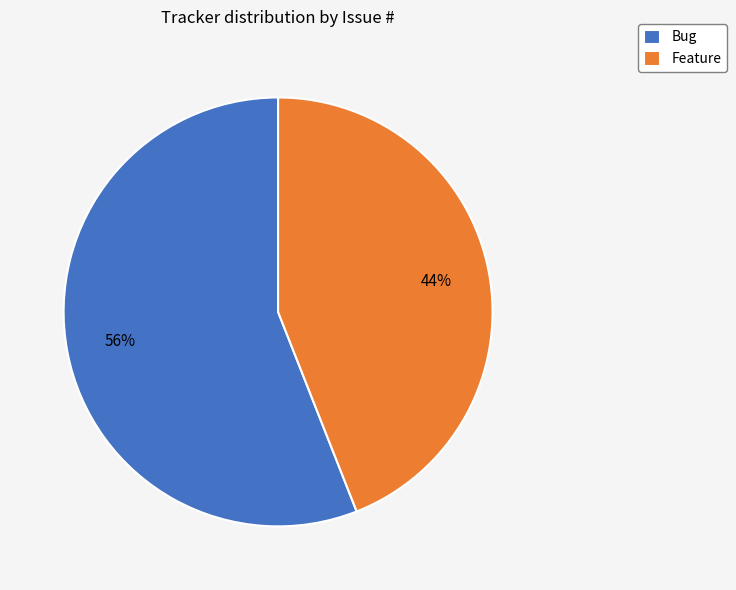

Approximately how many times larger is the value at Bug compared to Feature?

1.3